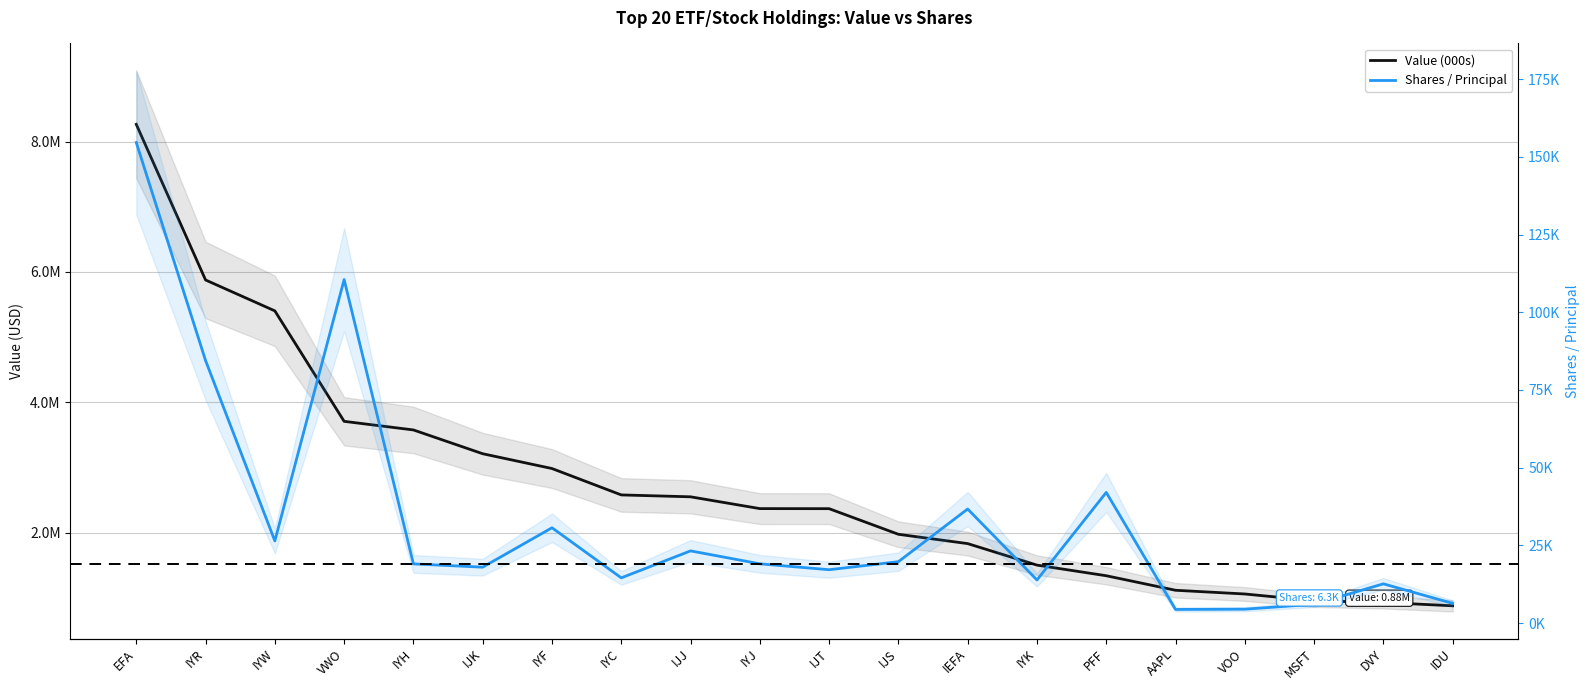

Rank the categories by Value (000s) value from highest to lowest.

EFA, IYR, IYW, VWO, IYH, IJK, IYF, IYC, IJJ, IYJ, IJT, IJS, IEFA, IYK, PFF, AAPL, VOO, MSFT, DVY, IDU